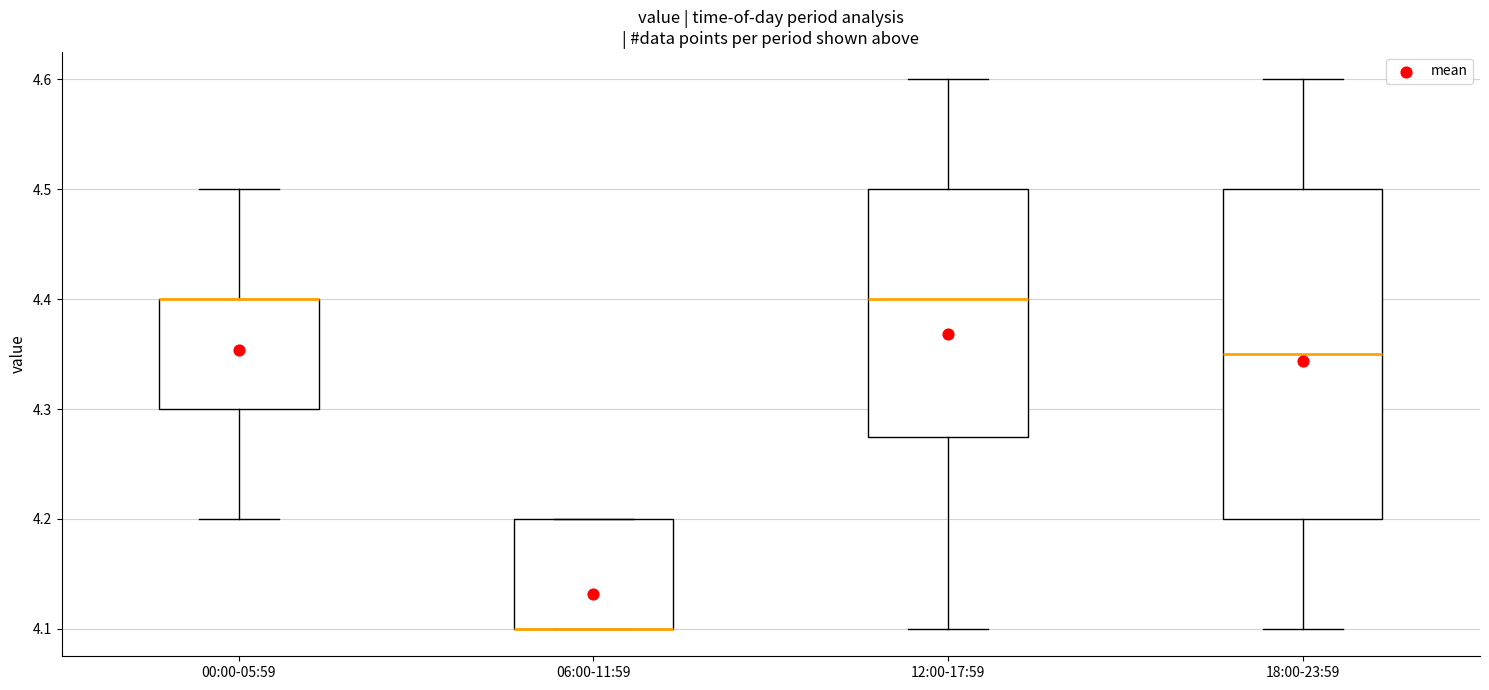

Which box is the tallest, from its lower edge to its upper edge?

18:00-23:59